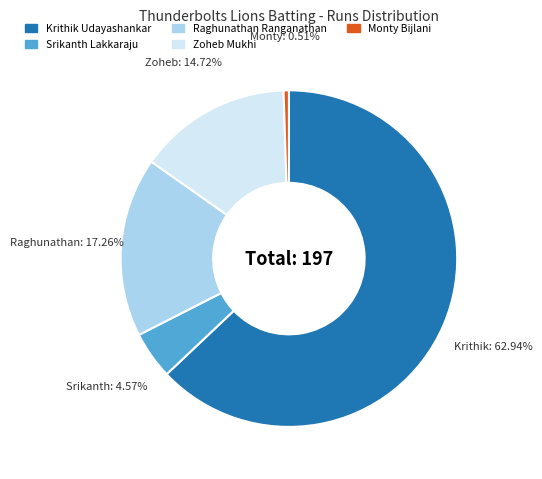

Combined, do Raghunathan Ranganathan and Srikanth Lakkaraju account for over 50%?

No